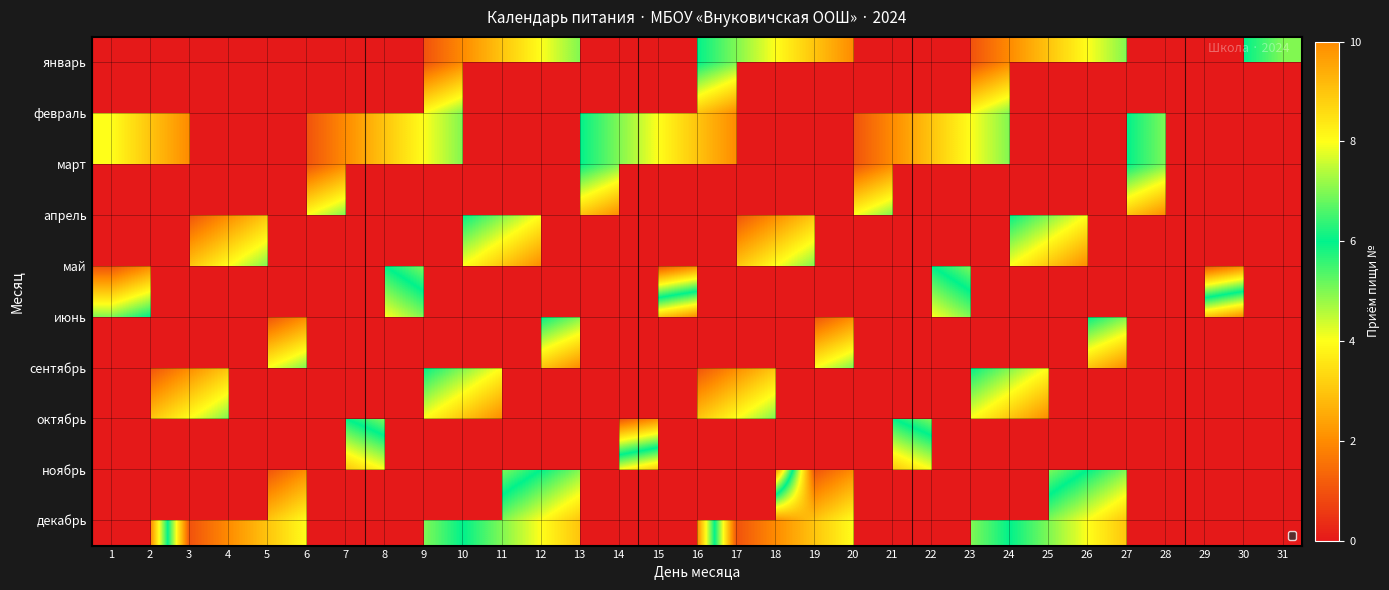

What is the maximum value shown in the chart?

10.0